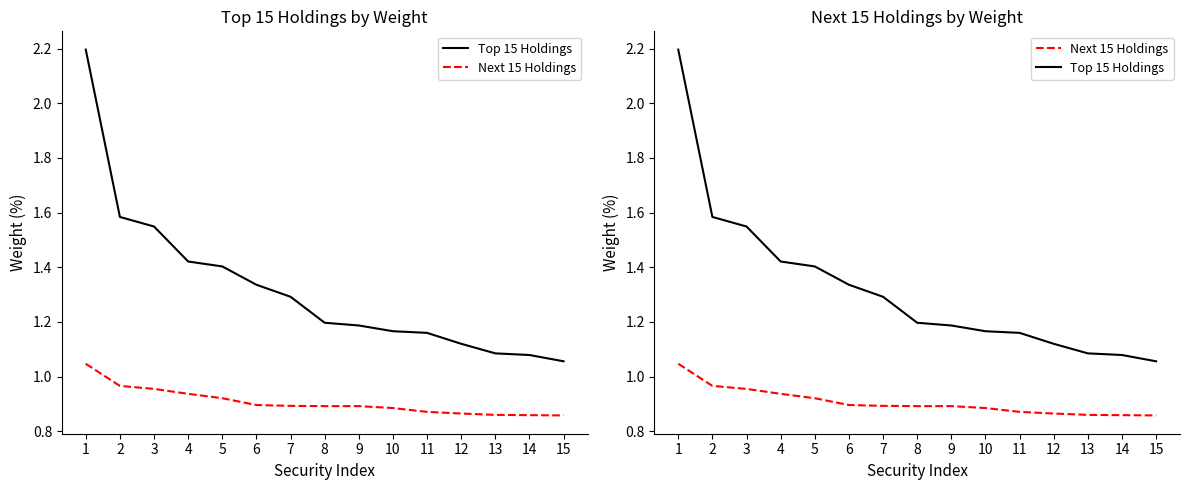

Reading right to left, list all the values displayed in this chart.

Top 15 Holdings: 15=1.1	14=1.1	13=1.1	12=1.1	11=1.2	10=1.2	9=1.2	8=1.2	7=1.3	6=1.3	5=1.4	4=1.4	3=1.5	2=1.6	1=2.2
Next 15 Holdings: 15=0.9	14=0.9	13=0.9	12=0.9	11=0.9	10=0.9	9=0.9	8=0.9	7=0.9	6=0.9	5=0.9	4=0.9	3=1.0	2=1.0	1=1.0